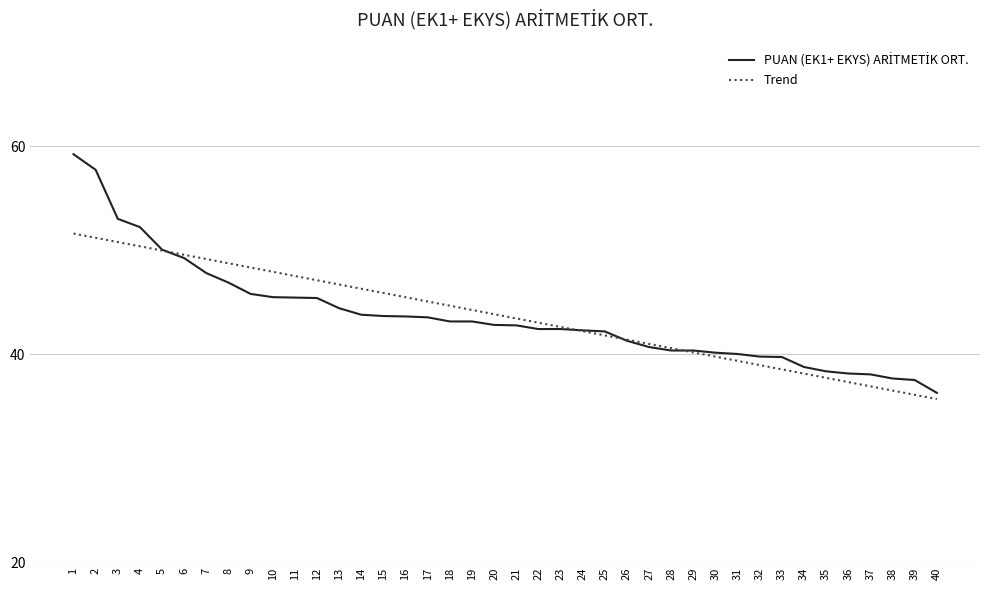

What is the total value across all series at 9?

94.2